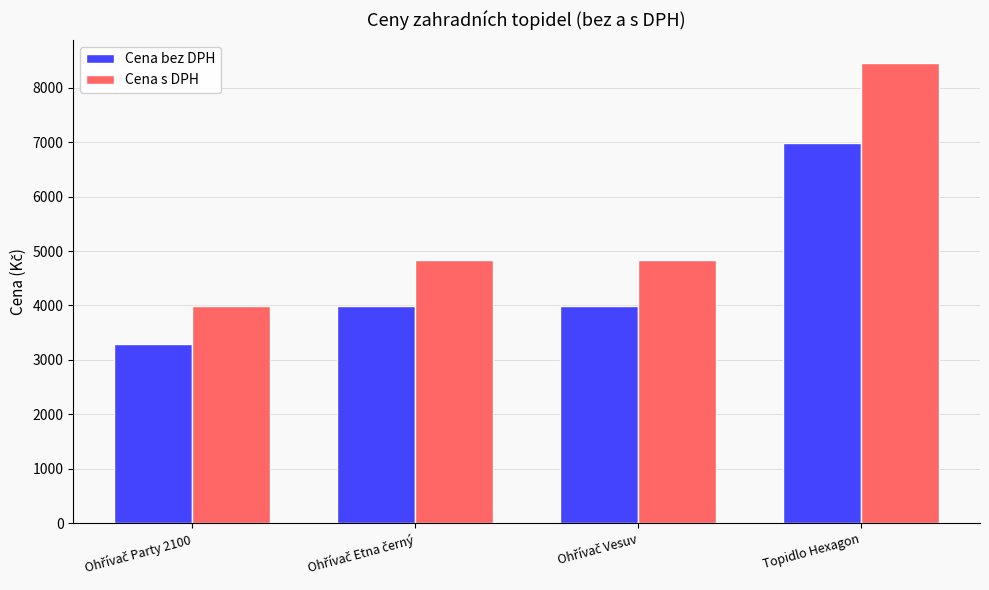

Which series has the largest total across all categories?

Cena s DPH